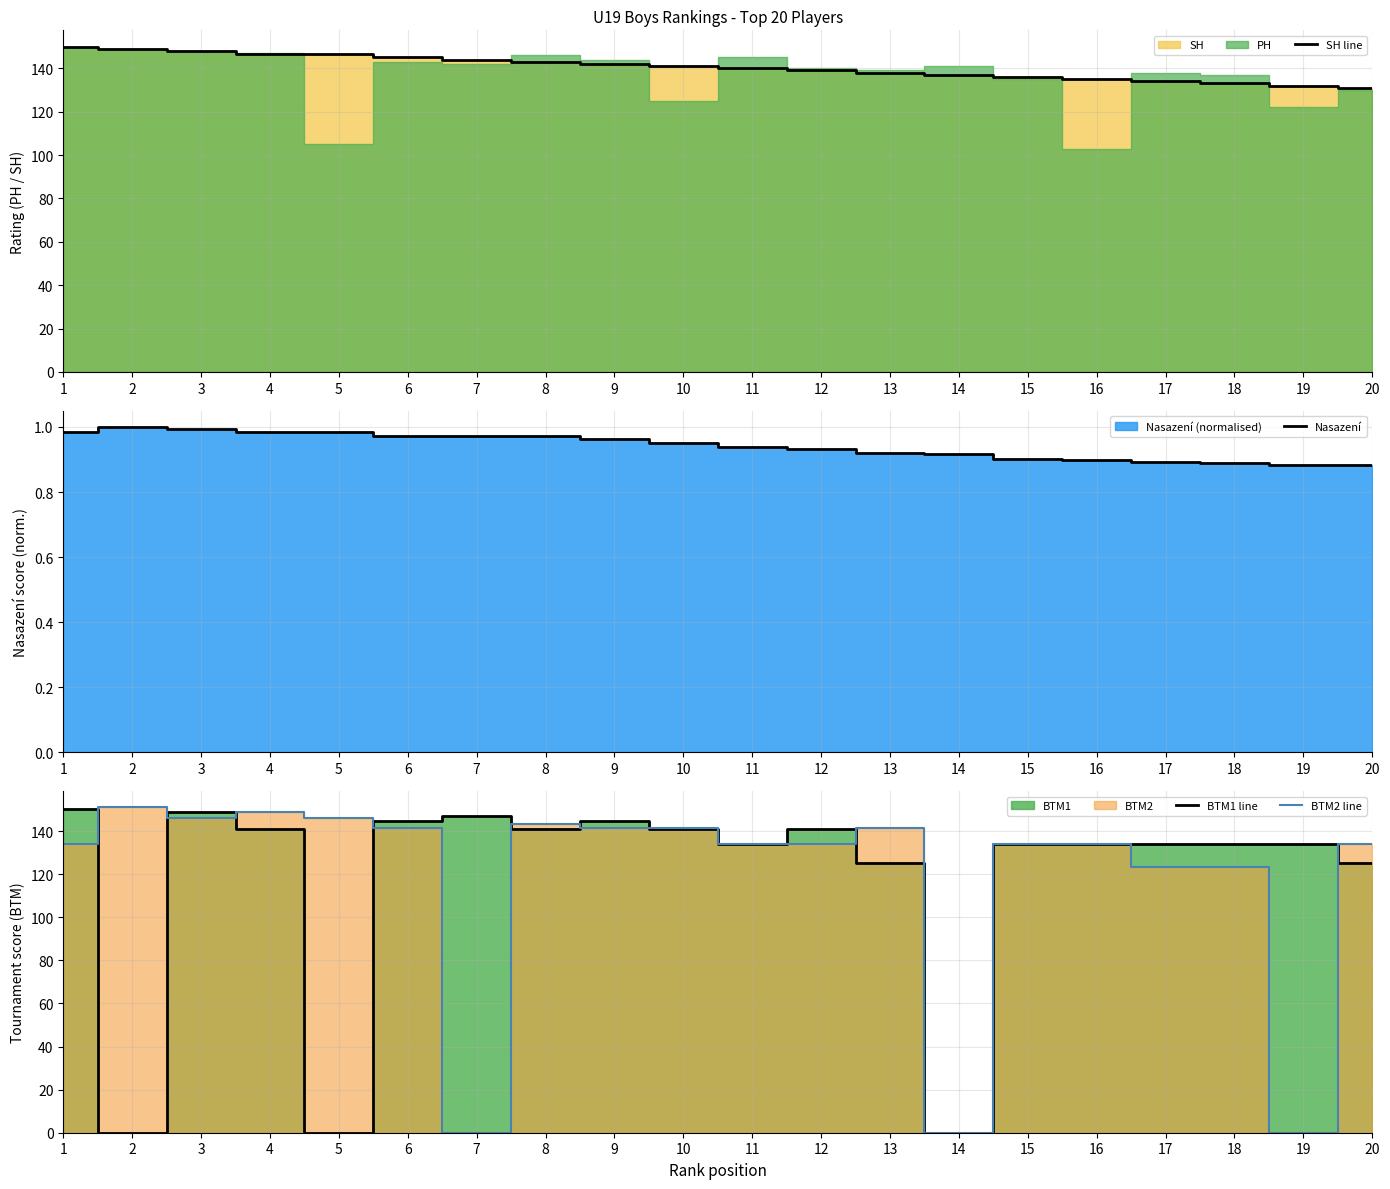

True or false: BTM2 line and BTM1 line cross at least once.

True